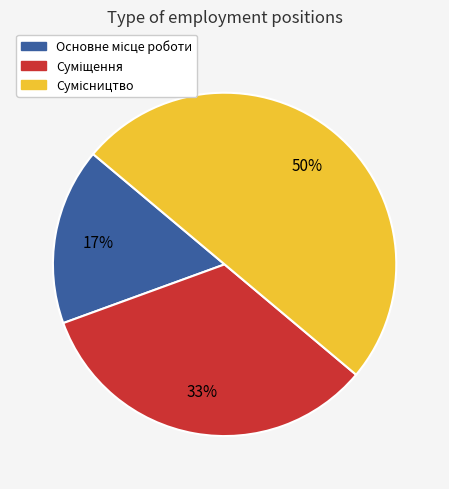

To the nearest percent, what is the average slice percentage?

33%